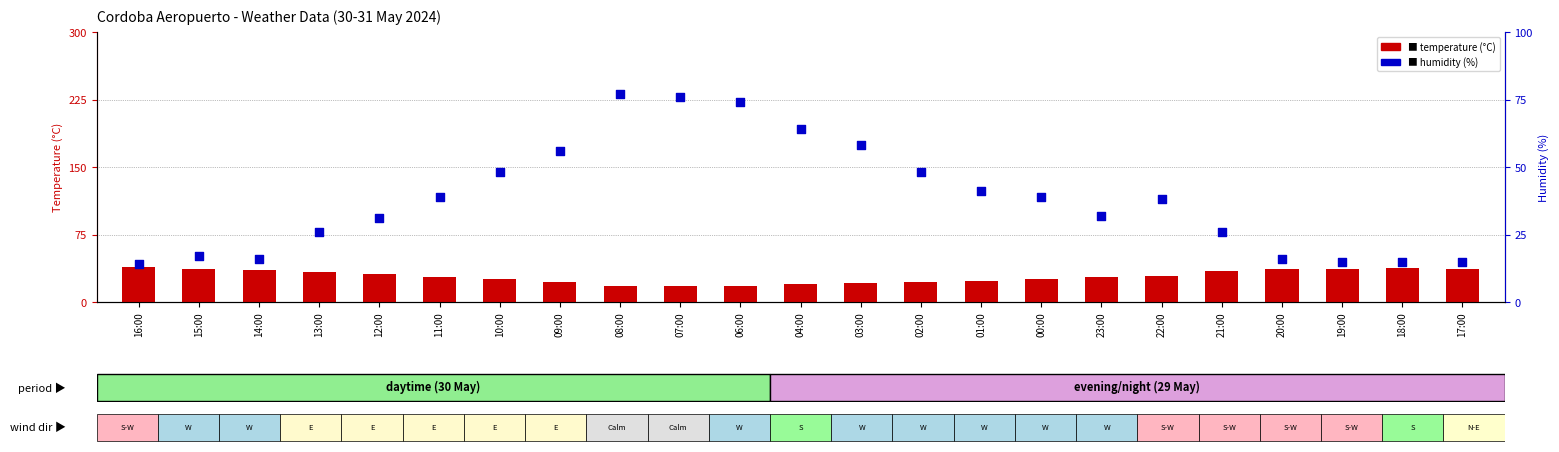

What are all the series names shown in the legend?

temperature (°C), humidity (%)